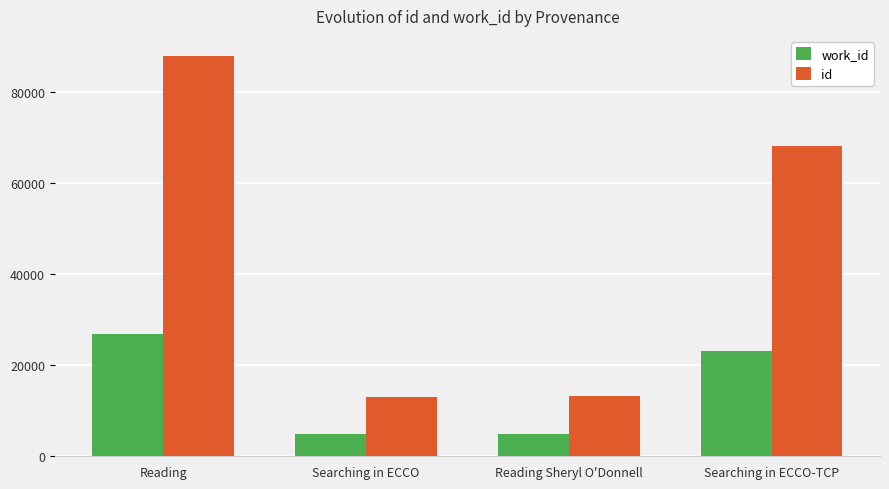

What is the difference between the highest and lowest values at Searching in ECCO-TCP?

45204